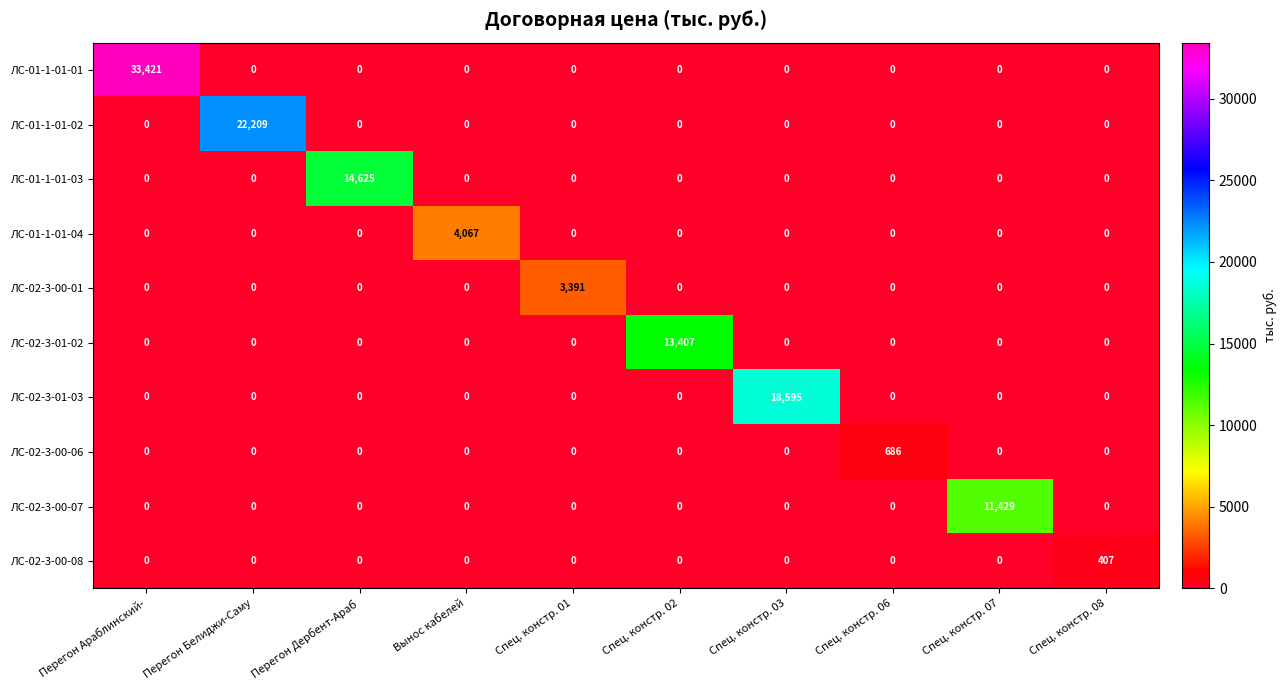

True or false: ЛС-02-3-01-03 has a value of 0 at Перегон Дербент-Араб.

True